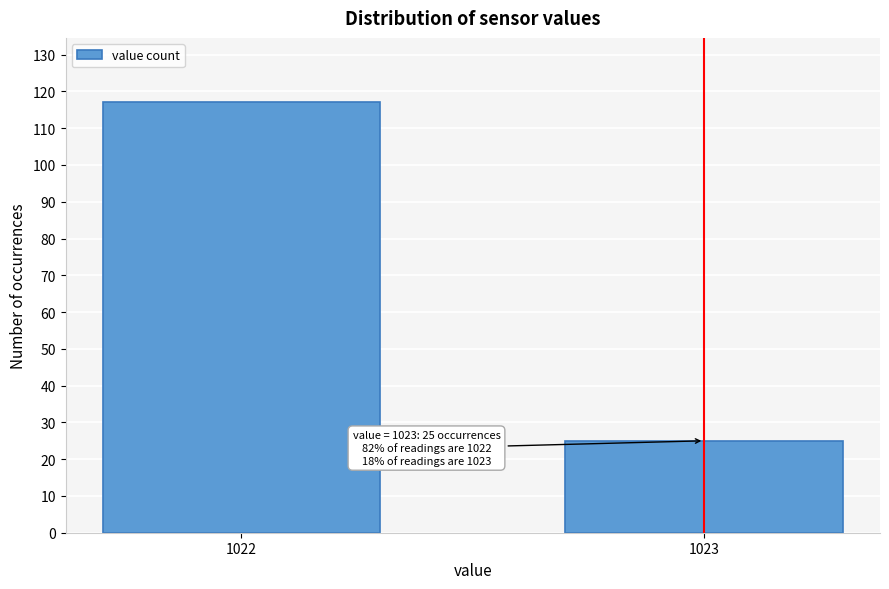

Reading left to right, extract all data points from this chart.

117	25